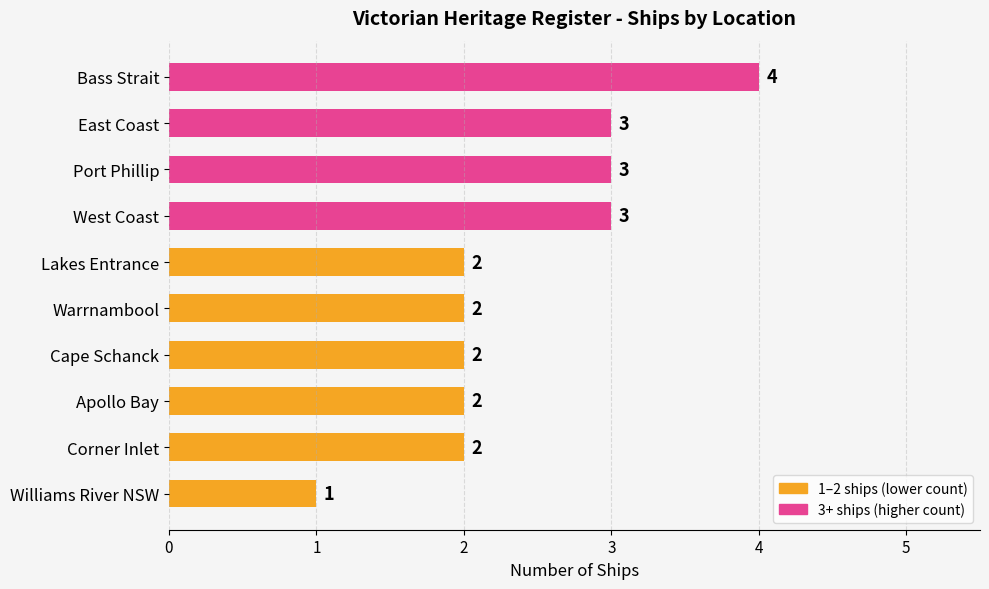

How many values are between 2 and 3?

8